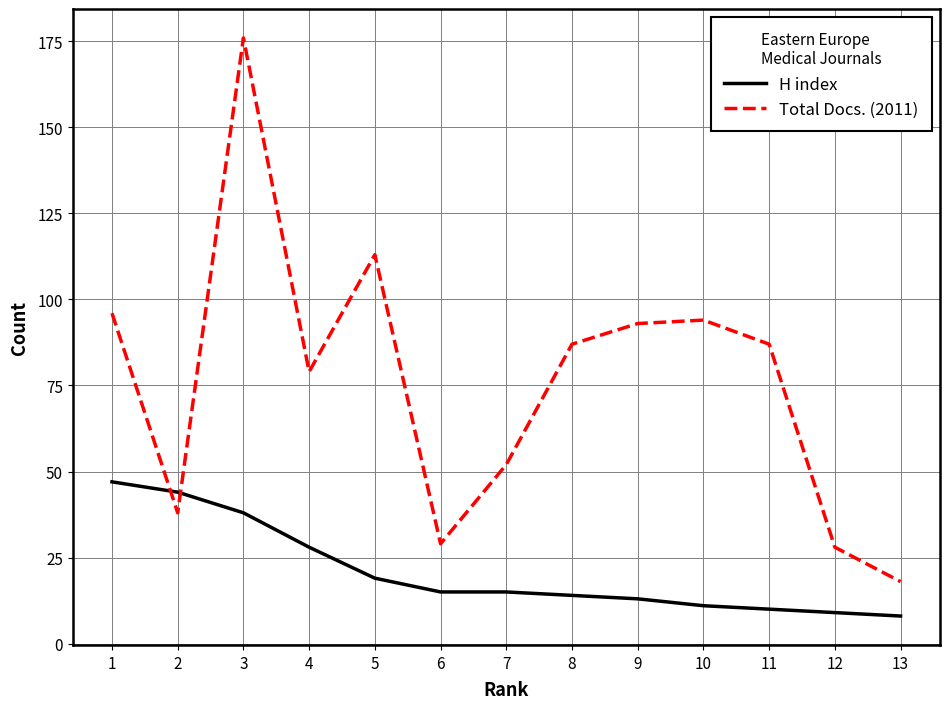

What is the lowest value of the Total Docs. (2011) series?

18